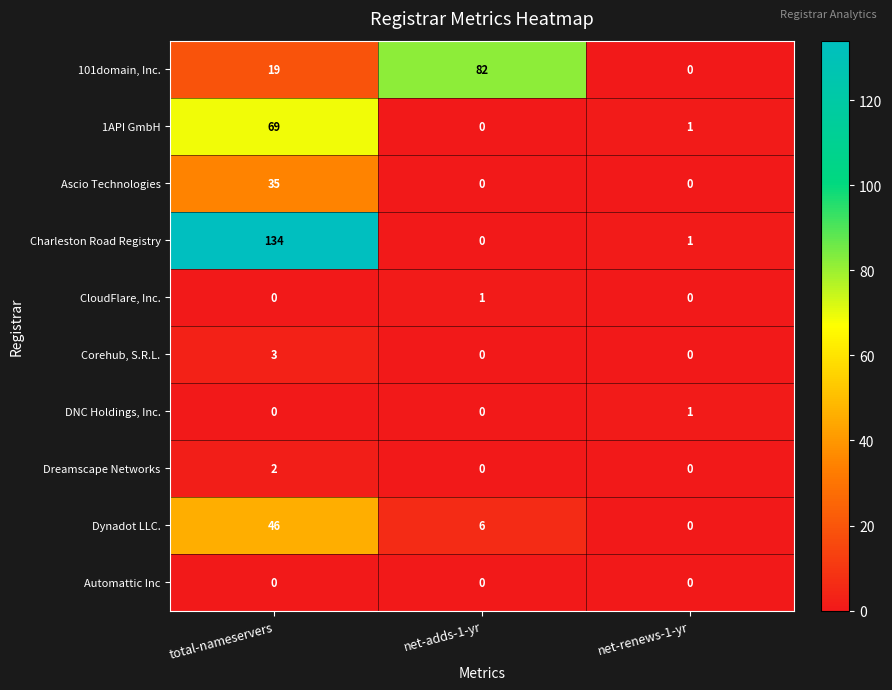

What is the sum of all Charleston Road Registry values?

135